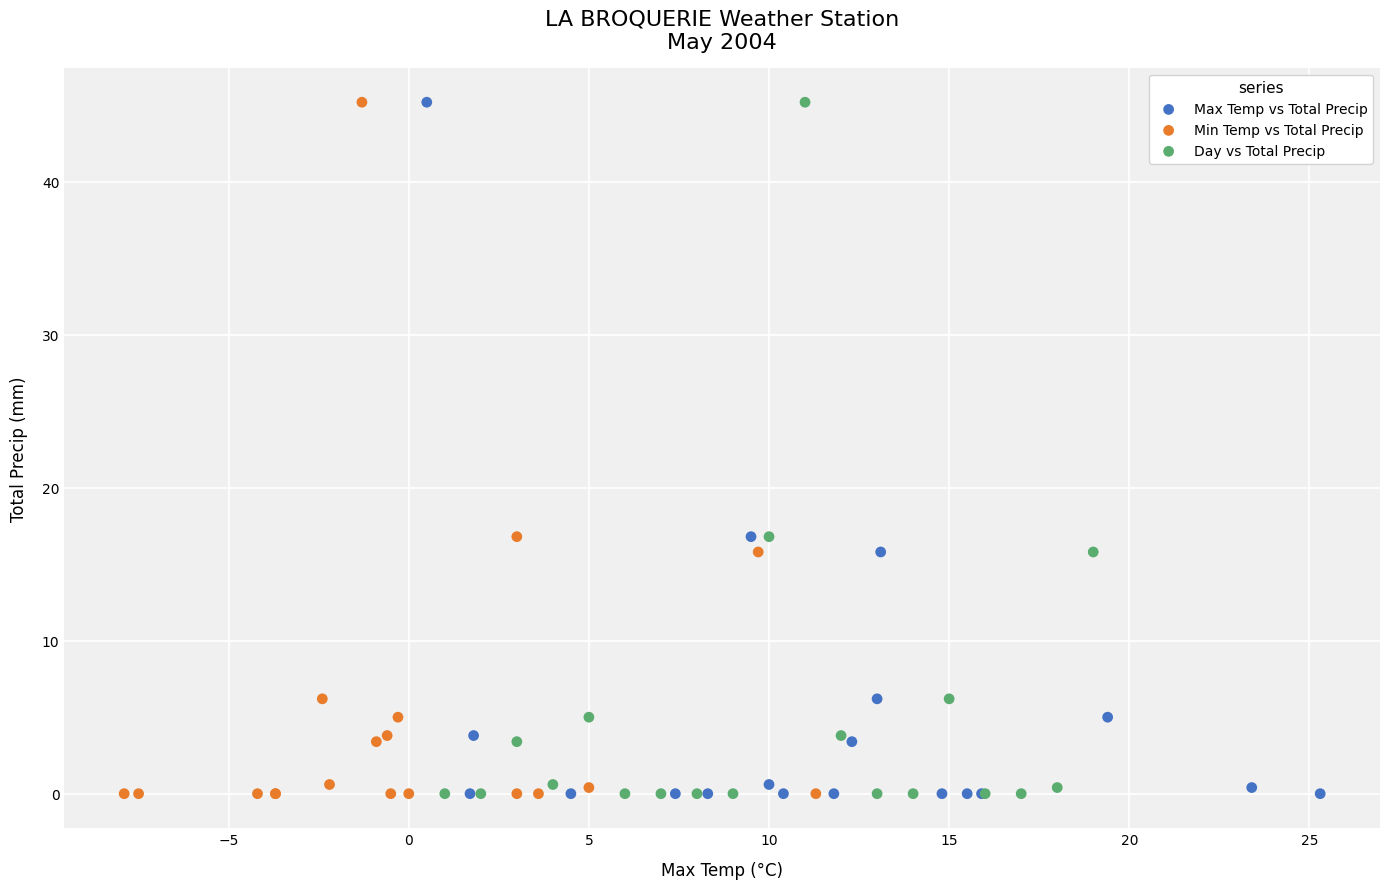

What are all the series names shown in the legend?

Max Temp vs Total Precip, Min Temp vs Total Precip, Day vs Total Precip